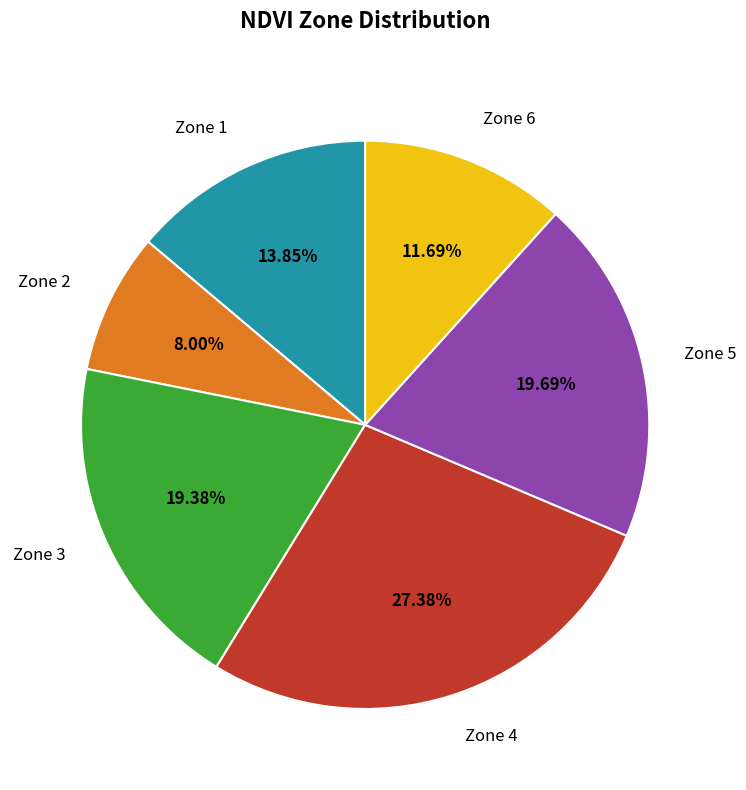

Does any single category account for the majority?

No